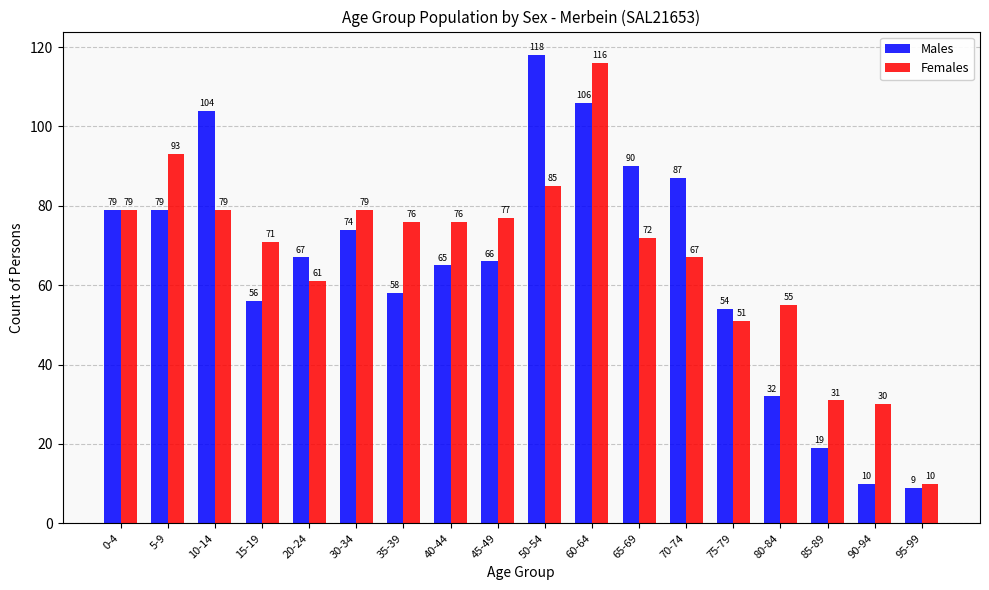

Which label corresponds to the smallest value in the chart?

95-99